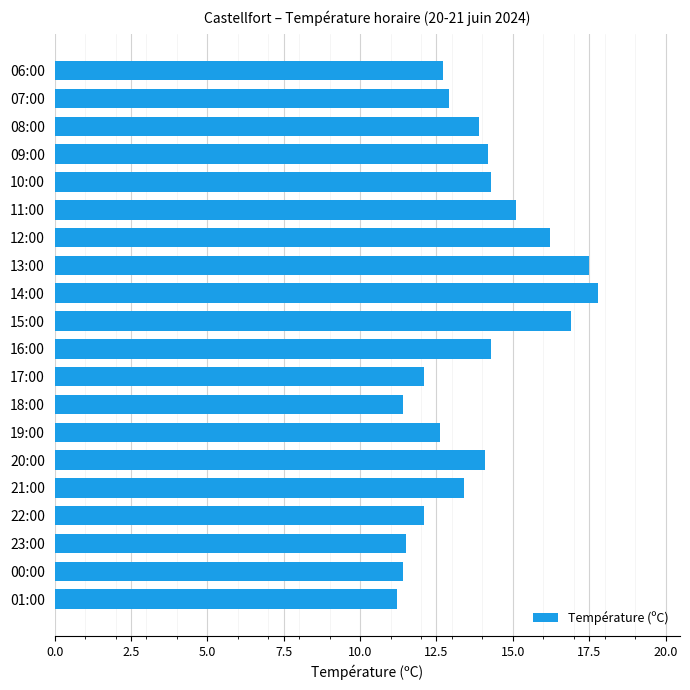

What is the difference between the maximum and minimum values?

6.6